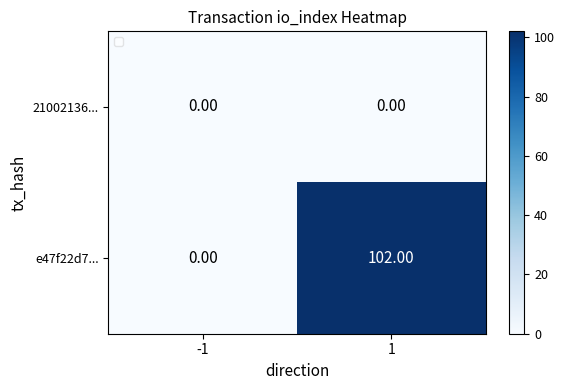

The value of e47f22d7... at 1 is 102. True or false?

True